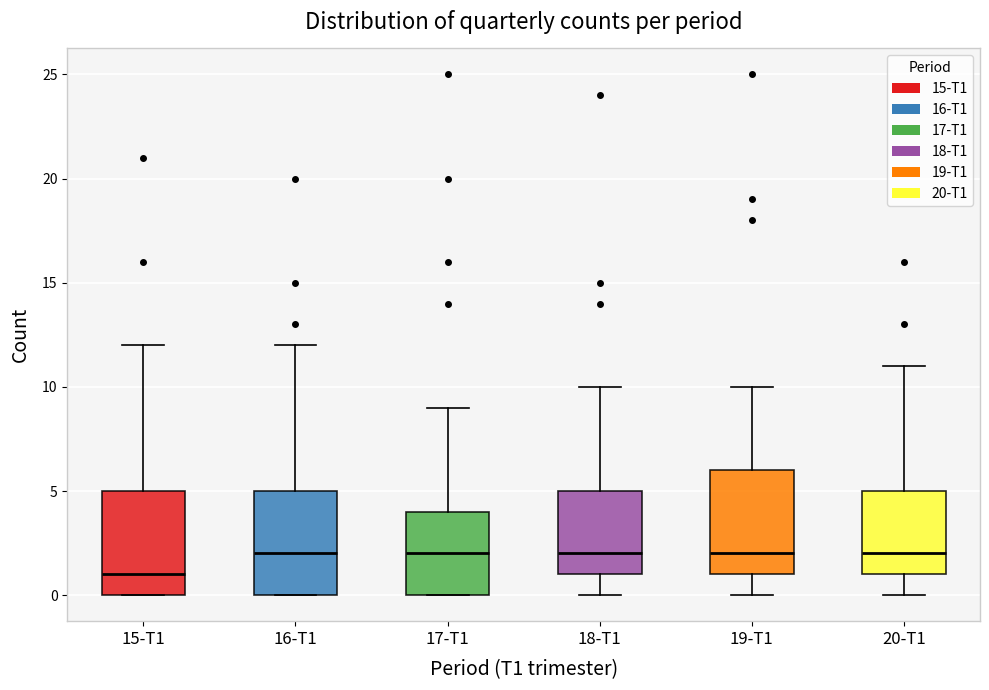

Reading left to right, transcribe this box plot: for each box, give where its median line is, the range the box spans, and where its two whiskers end, as read against the y-axis. The values are not printed on the chart, so give them approximately, as read against the axis.

15-T1: median 1, box 0 to 5, whiskers 0 to 12
16-T1: median 2, box 0 to 5, whiskers 0 to 12
17-T1: median 2, box 0 to 4, whiskers 0 to 9
18-T1: median 2, box 1 to 5, whiskers 0 to 10
19-T1: median 2, box 1 to 6, whiskers 0 to 10
20-T1: median 2, box 1 to 5, whiskers 0 to 11